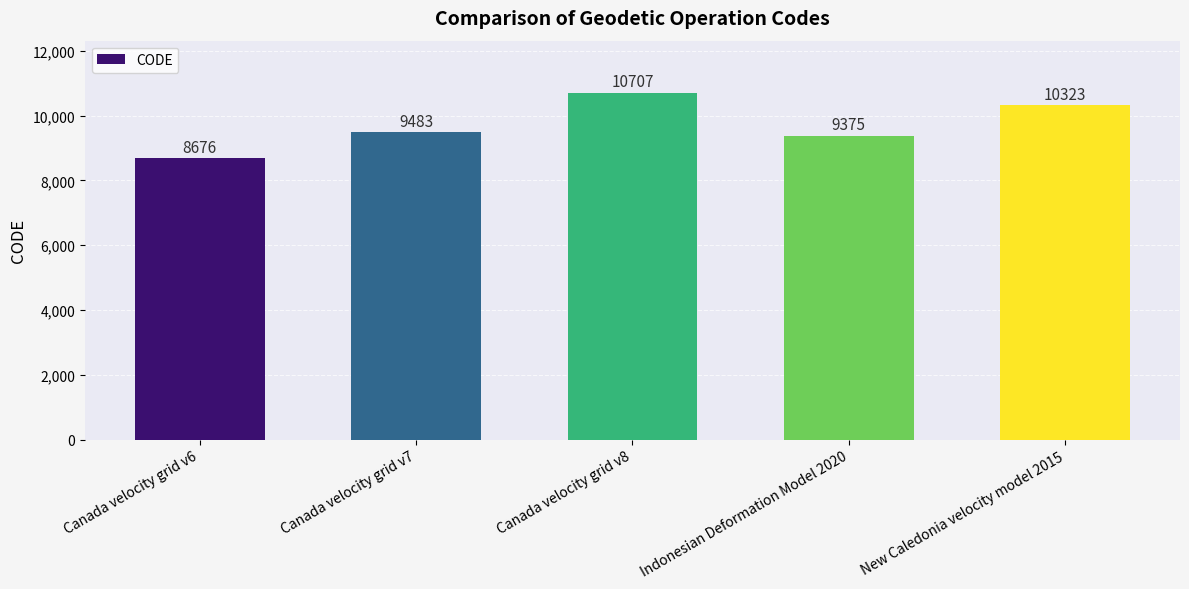

What is the label of the 4th bar from the left?

Indonesian Deformation Model 2020